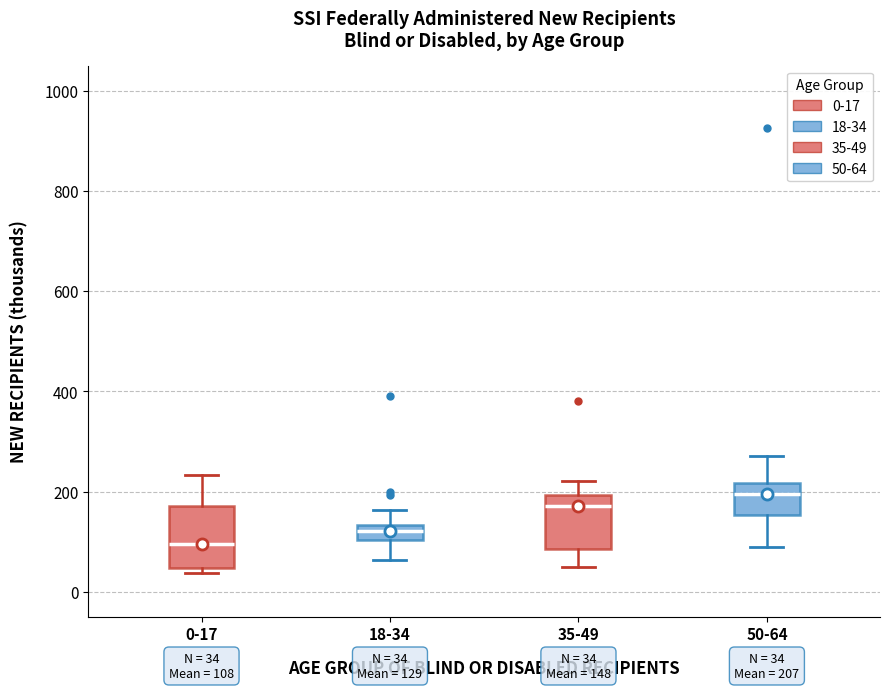

Which box's median line is the lowest?

0-17